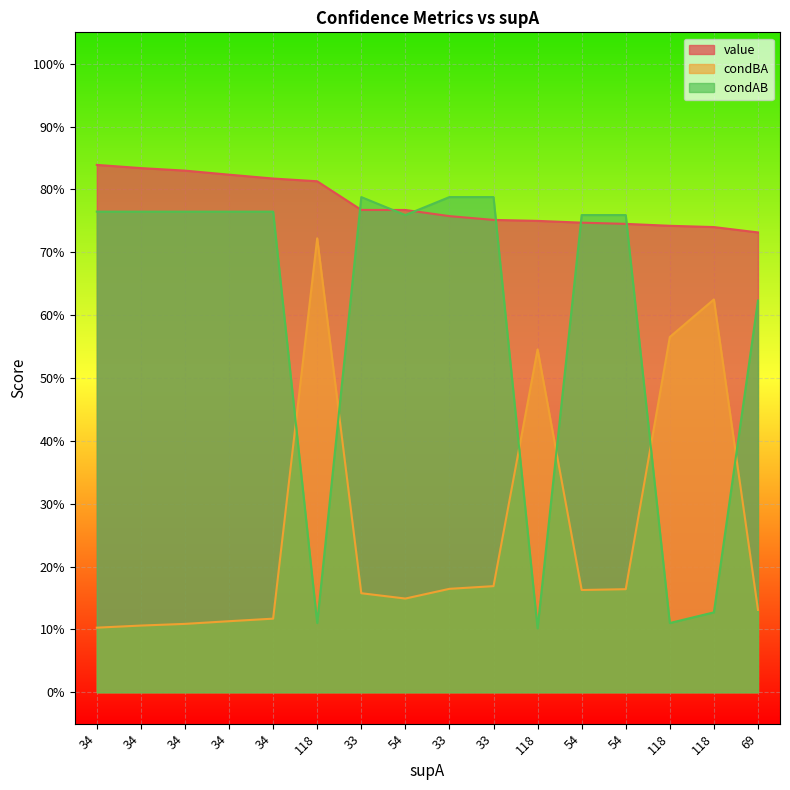

How many distinct data groups are displayed?

3